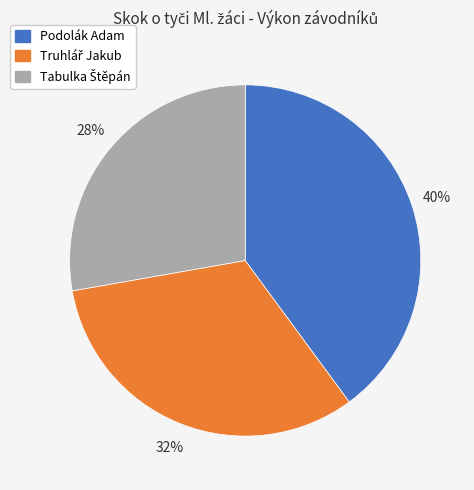

The Podolák Adam slice represents 40% of the pie. True or false?

True